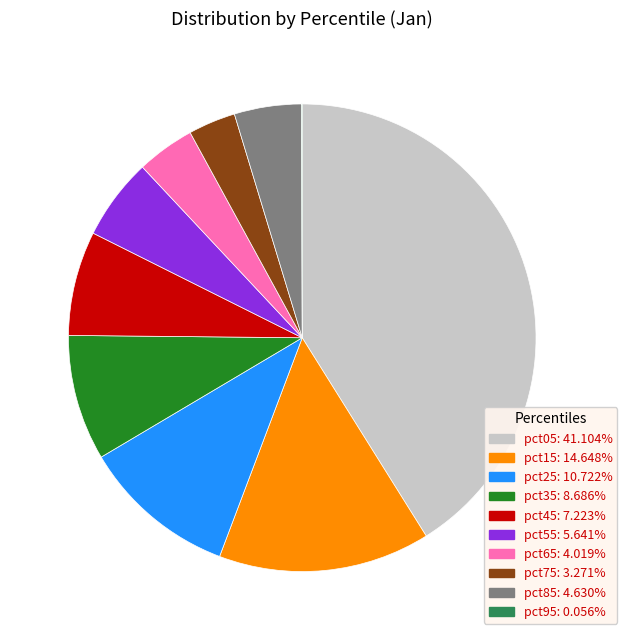

Which has a higher value, pct45 or pct15?

pct15